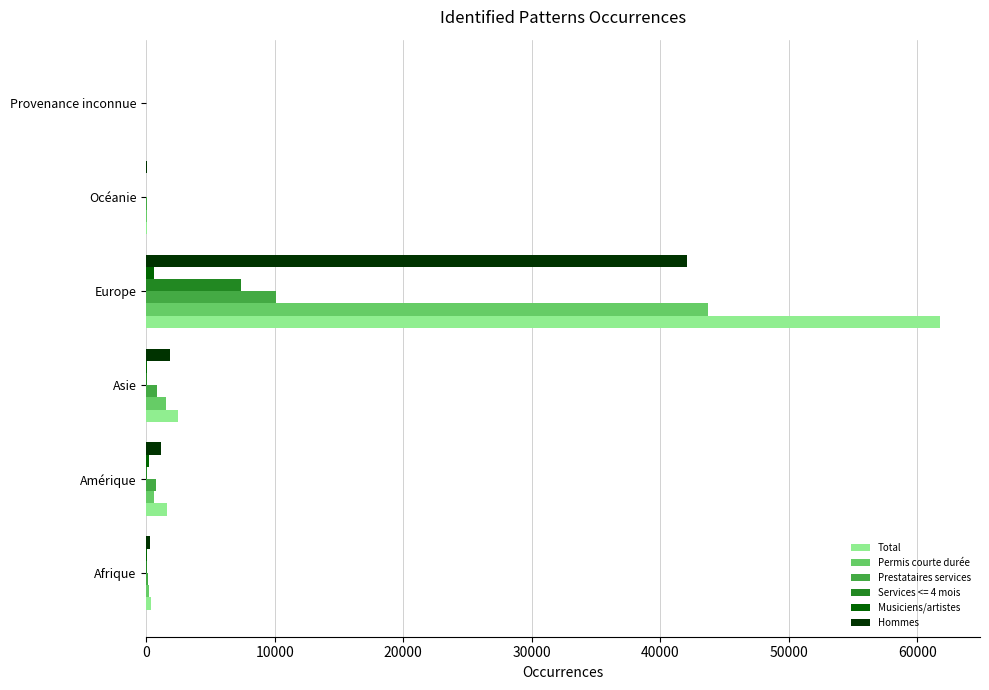

What is the sum of all Prestataires services values?

11844